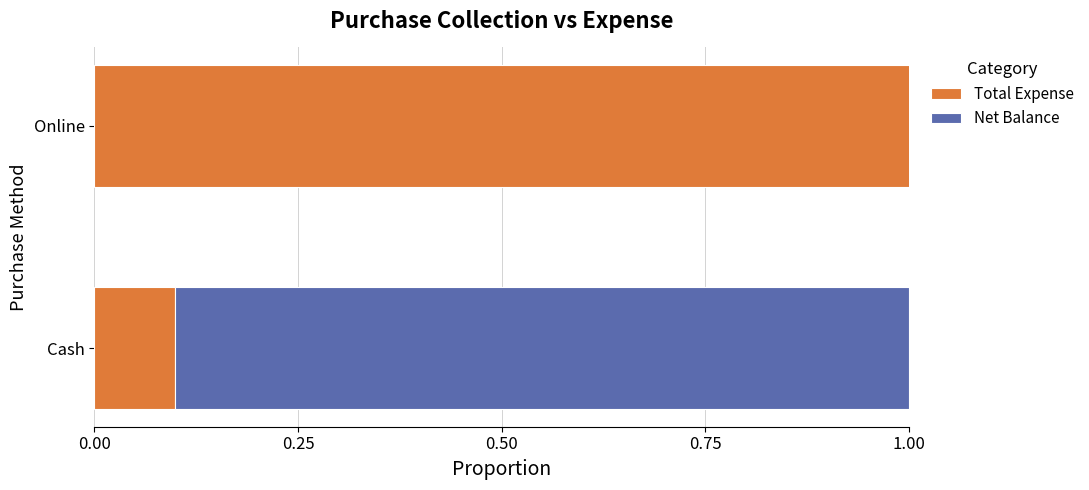

Which series has the widest spread of values?

Total Expense